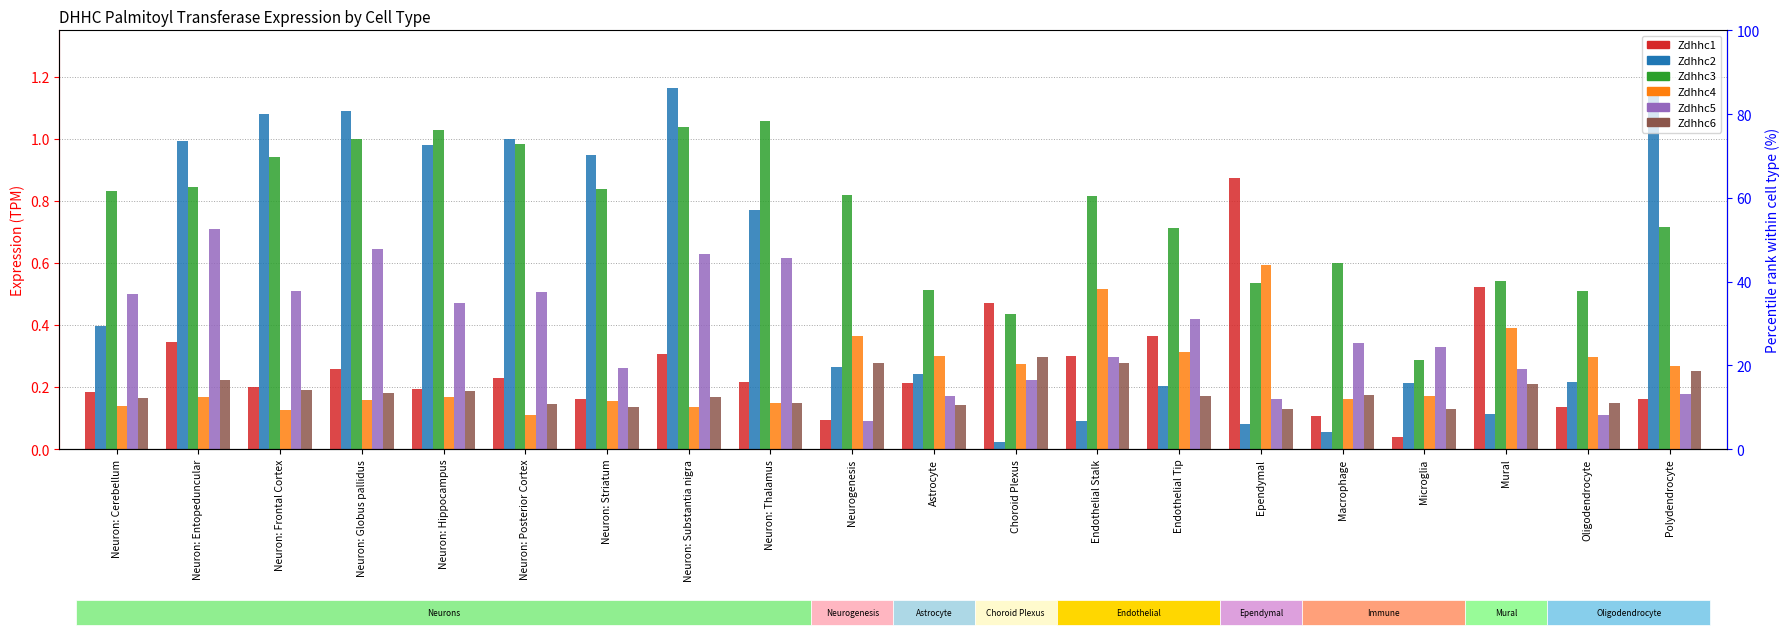

True or false: Zdhhc3 has a value of 1.6 at Neuron: Frontal Cortex.

False